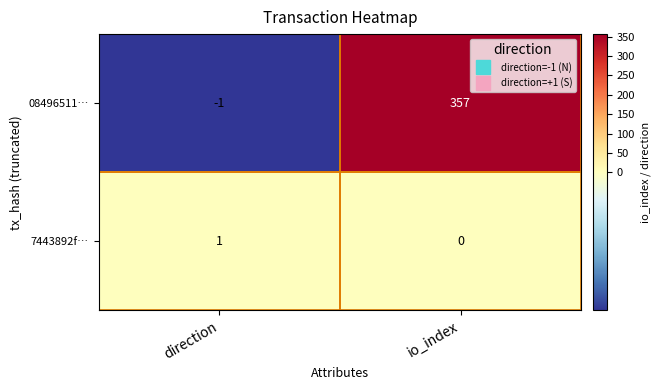

The value of 08496511… at io_index is 96. True or false?

False